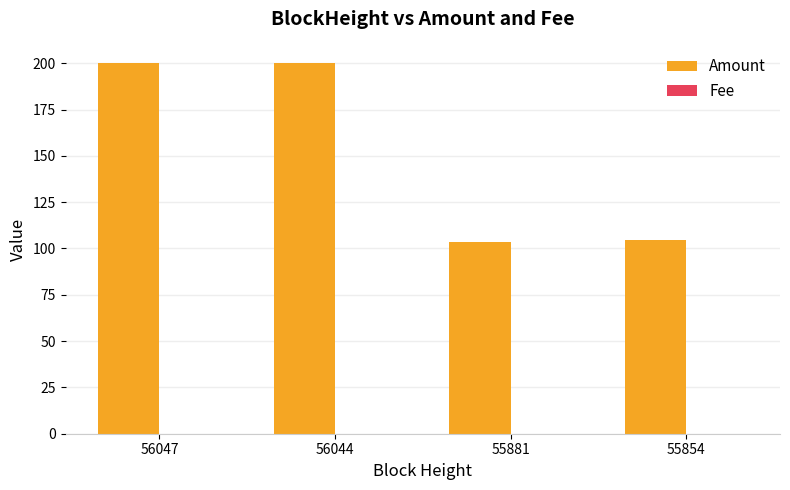

Which series changed the most between 56044 and 55881?

Amount